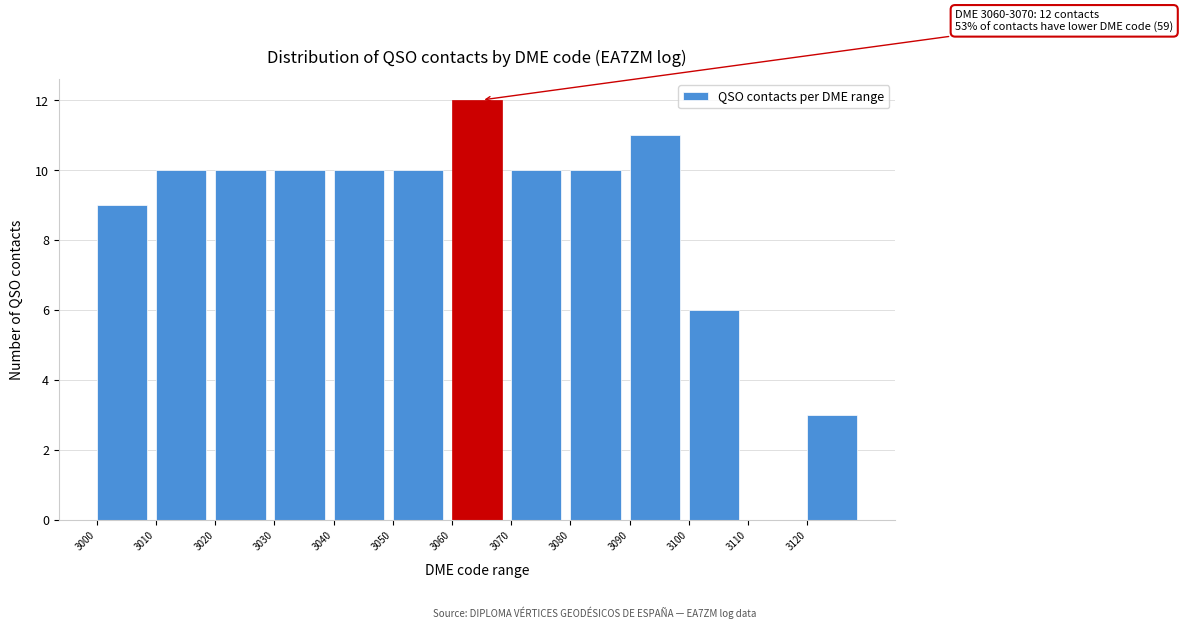

Which range on the x-axis has the tallest bar?

3060 to 3070